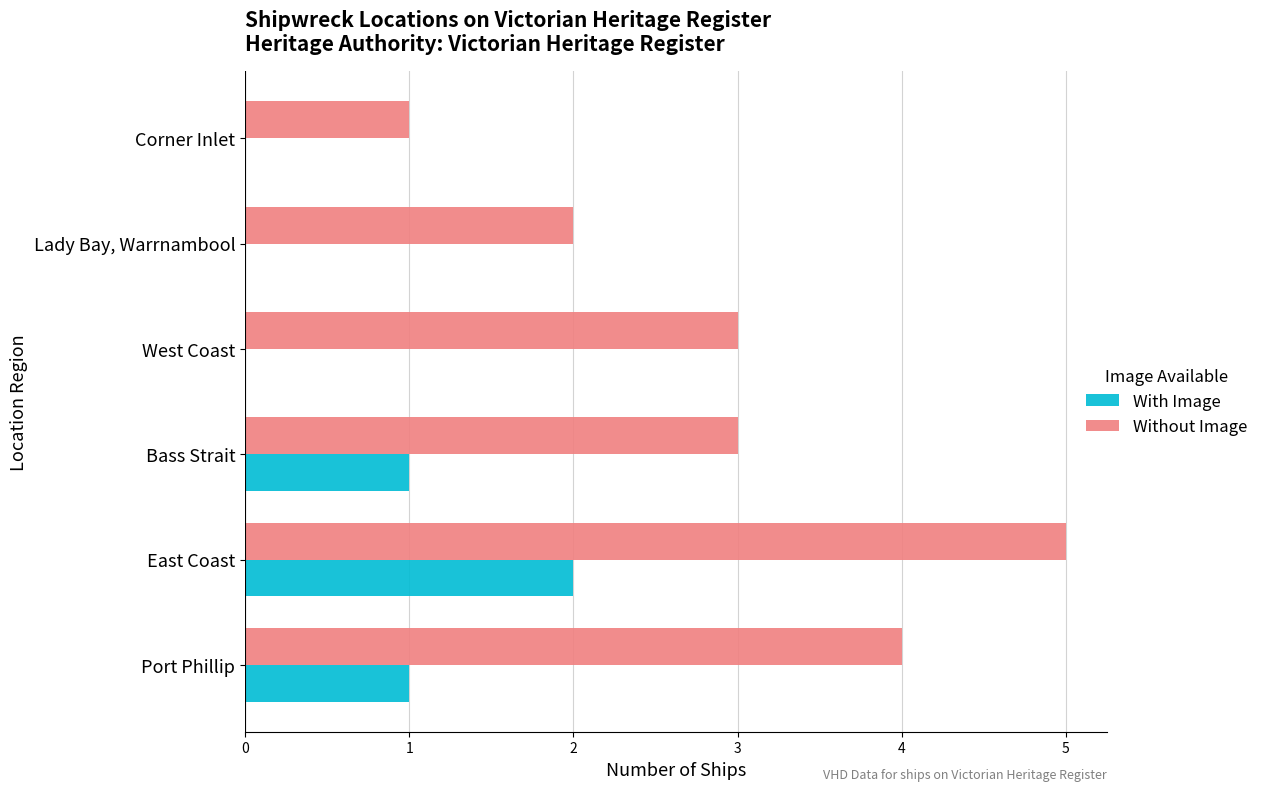

Which series has the widest spread of values?

Without Image